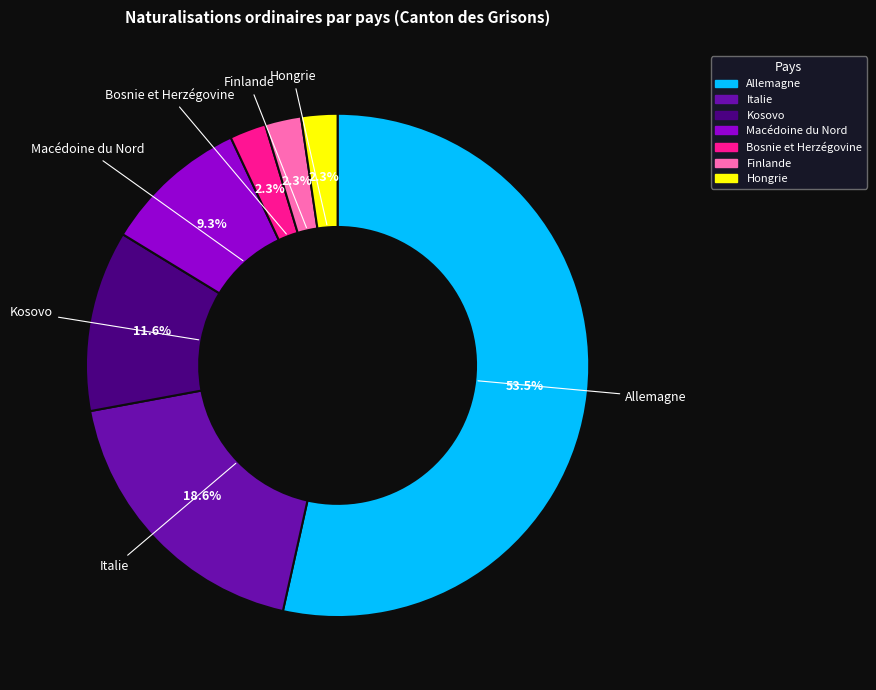

Between Finlande and Kosovo, which is larger?

Kosovo